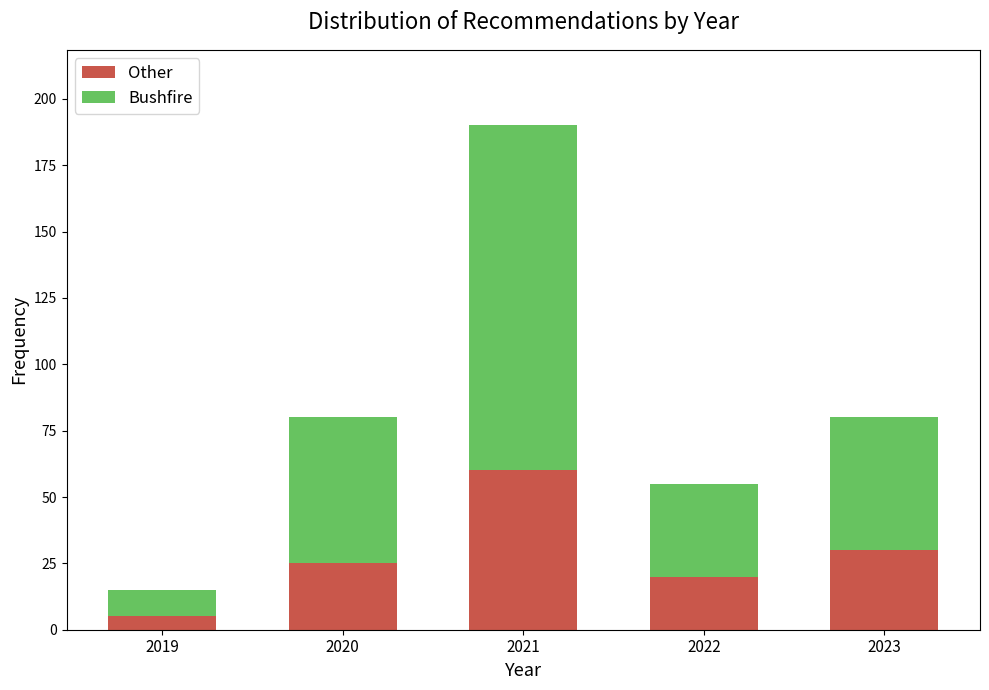

Reading right to left, list the values for the Other series.

2023=30	2022=20	2021=60	2020=25	2019=5